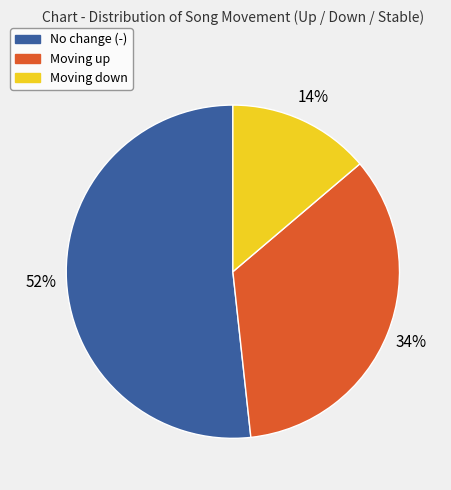

What percentage is the Moving down slice, to the nearest percent?

14%